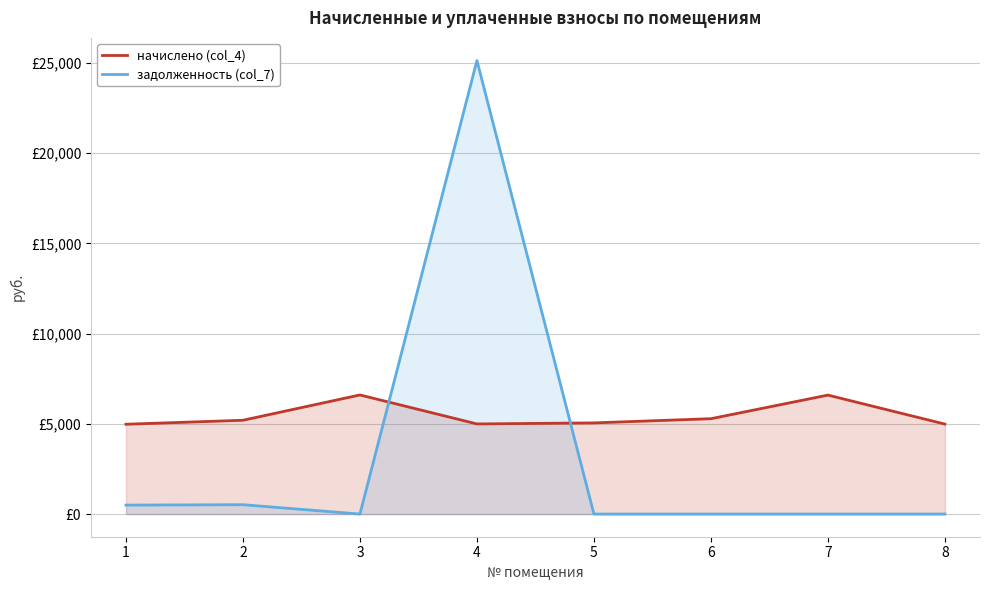

At how many categories does at least one series exceed 21274?

1